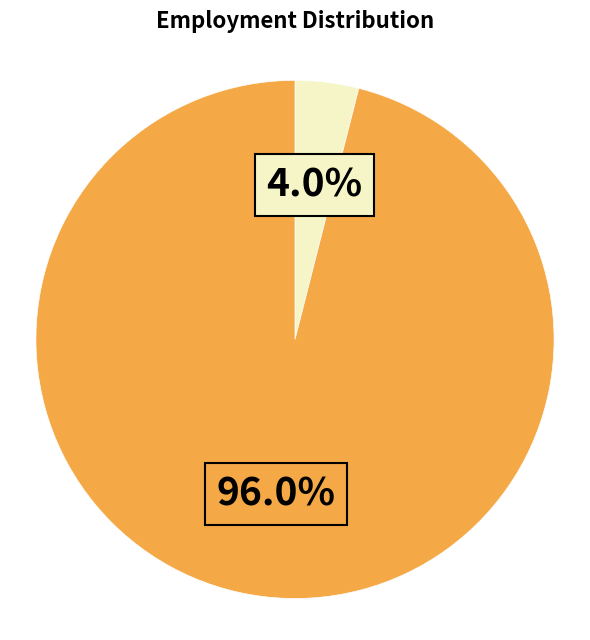

Is there any slice that represents more than half of the pie?

Yes